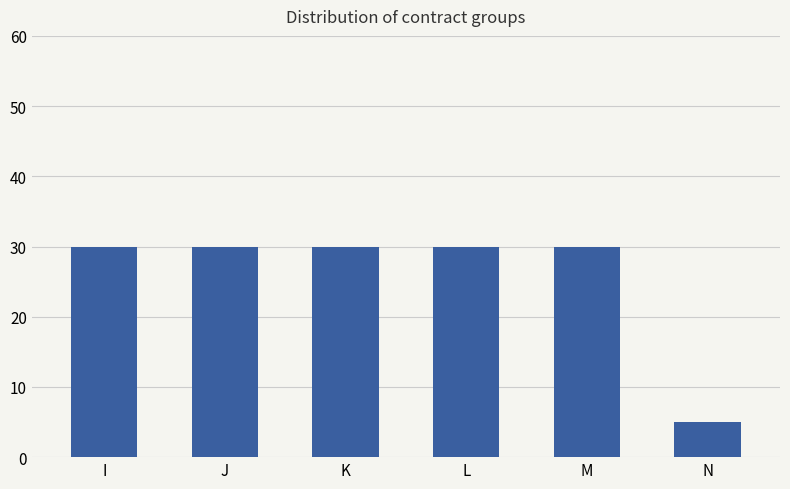

What is the sum of all values?

155